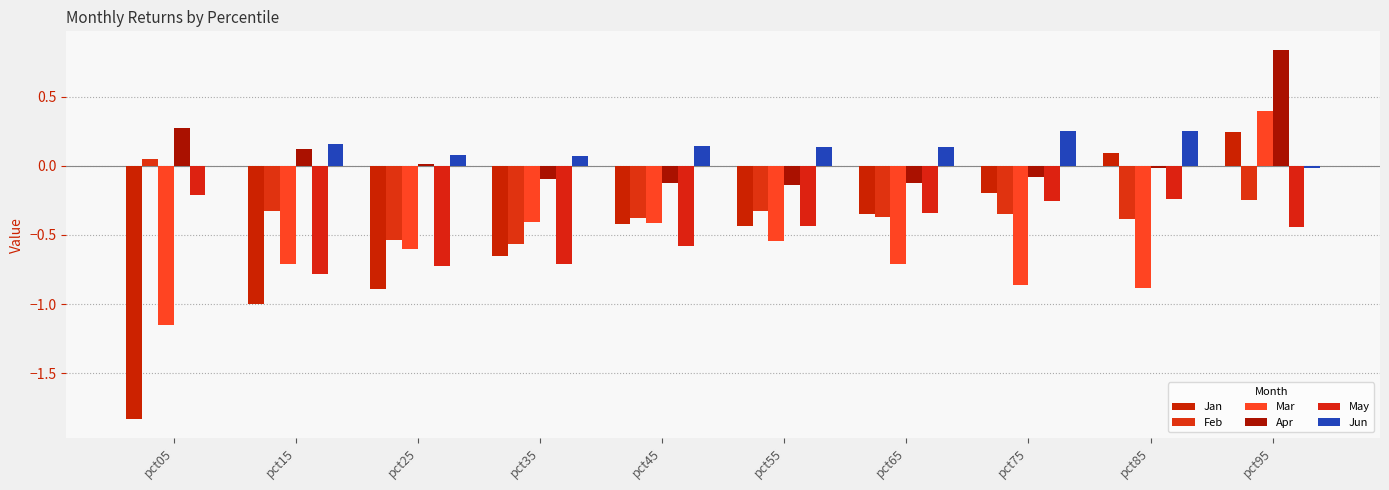

What is the average value of the Mar series?

-0.6